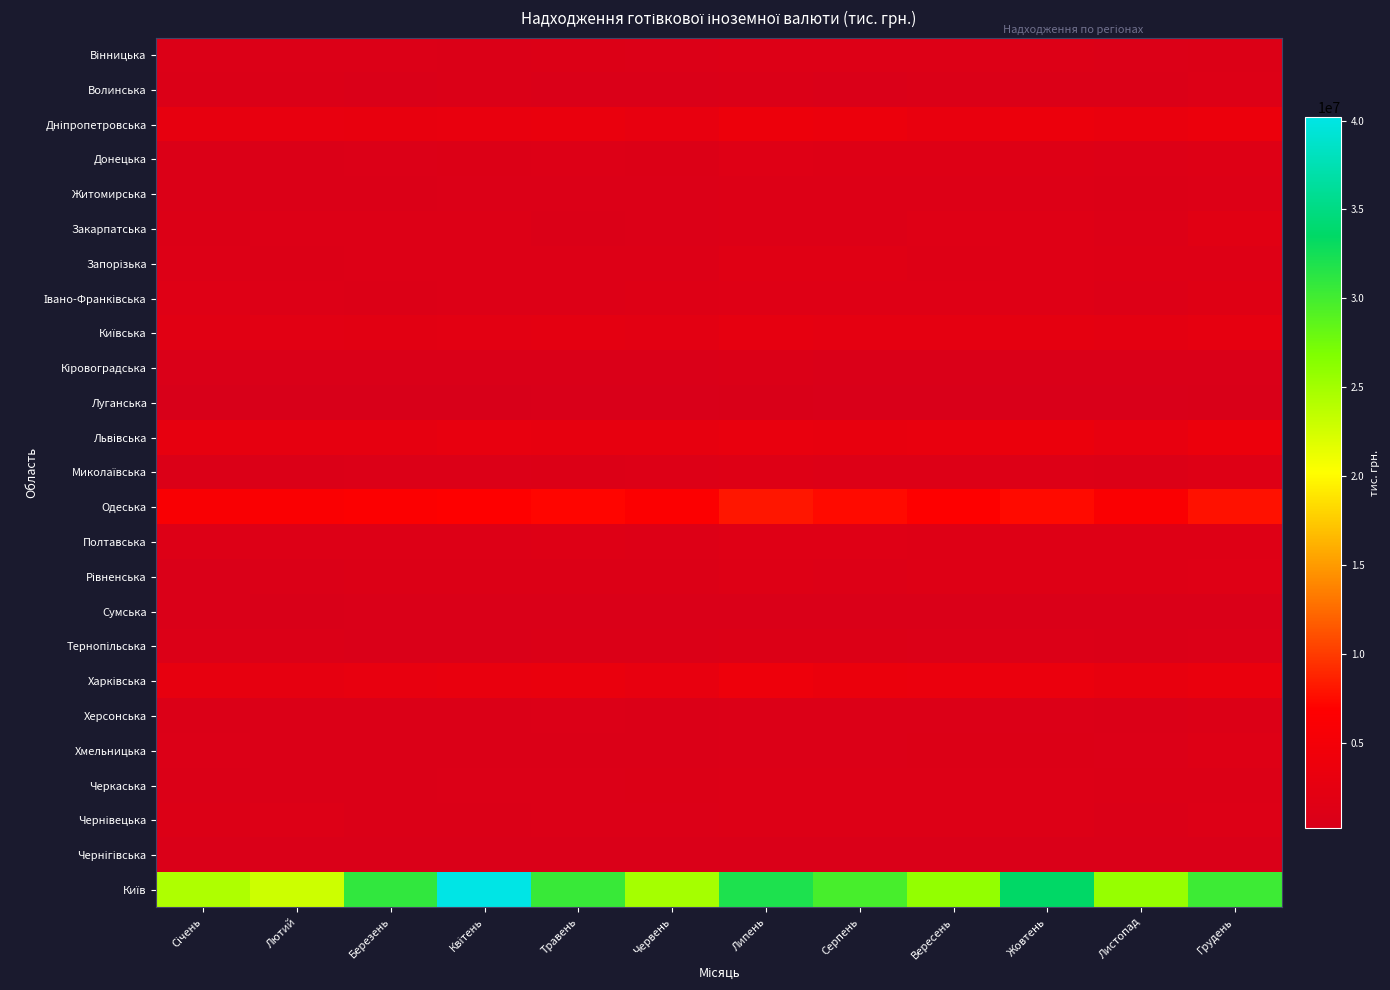

How many data points does each series have?

12